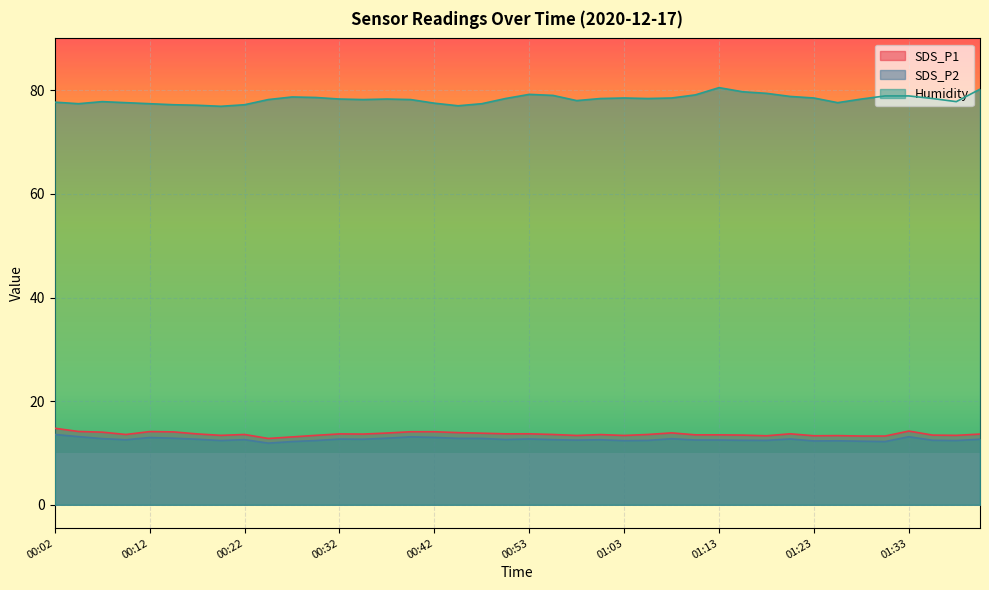

At 00:17, list the series in order from smallest to largest.

SDS_P2, SDS_P1, Humidity